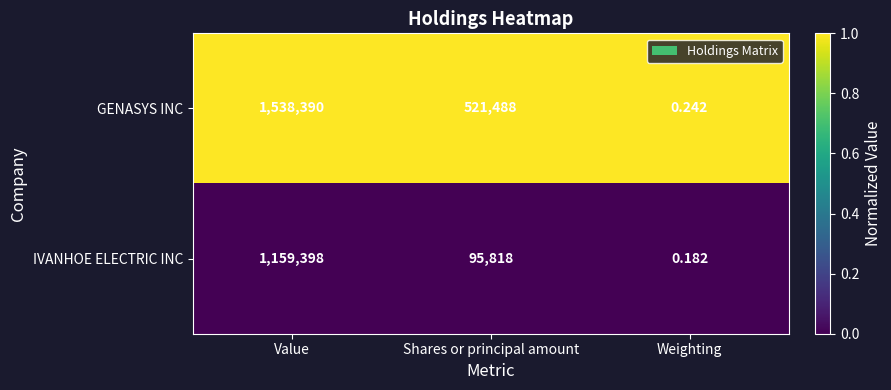

Which category has the lowest value across all series?

Weighting